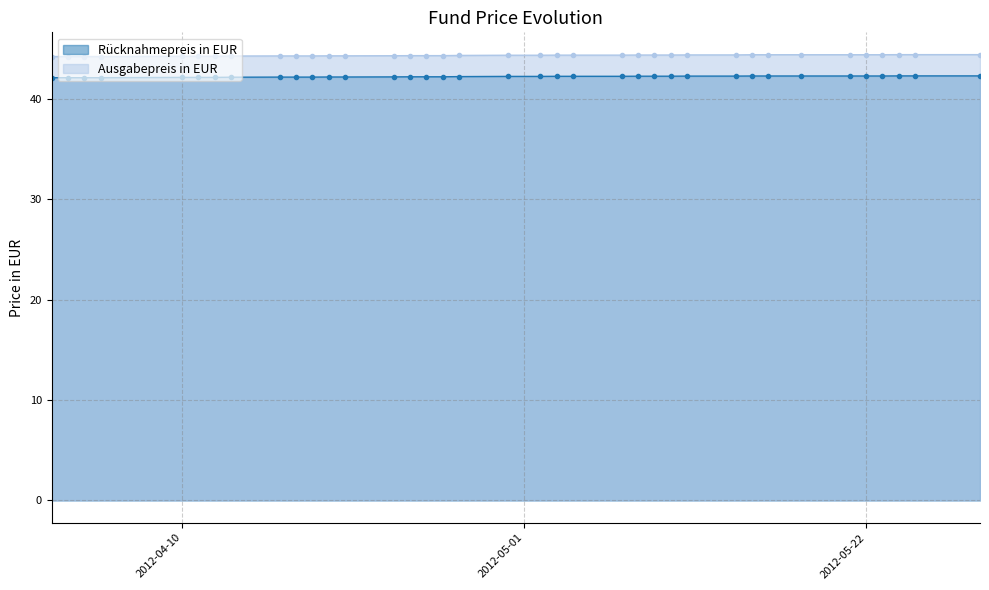

What is the minimum value for Ausgabepreis in EUR?

44.2